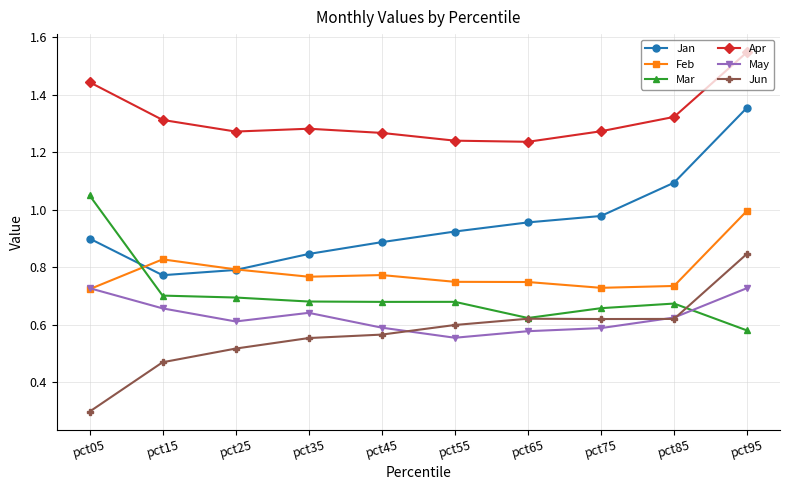

True or false: Apr and Feb intersect in this chart.

False